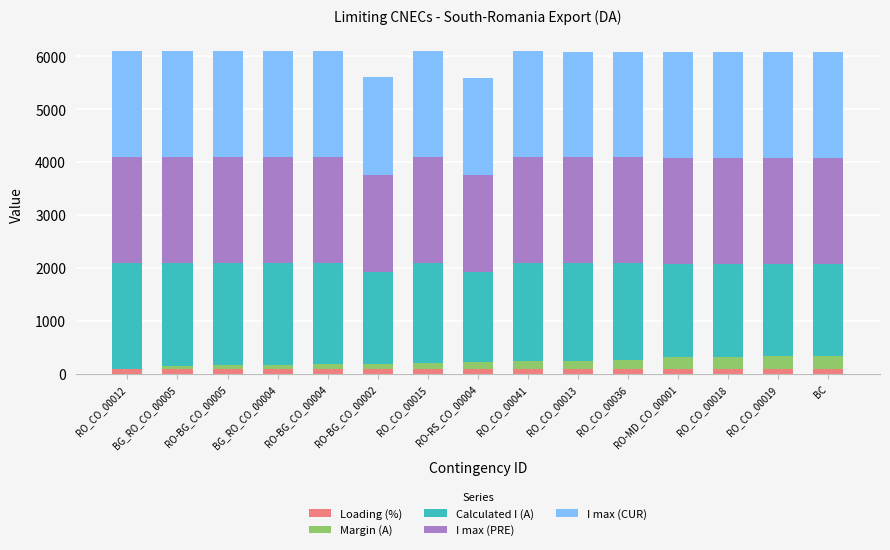

List the labels in order of Margin (A) value, largest first.

RO_CO_00019, BC, RO_CO_00018, RO-MD_CO_00001, RO_CO_00036, RO_CO_00013, RO_CO_00041, RO-RS_CO_00004, RO_CO_00015, RO-BG_CO_00002, RO-BG_CO_00004, BG_RO_CO_00004, RO-BG_CO_00005, BG_RO_CO_00005, RO_CO_00012